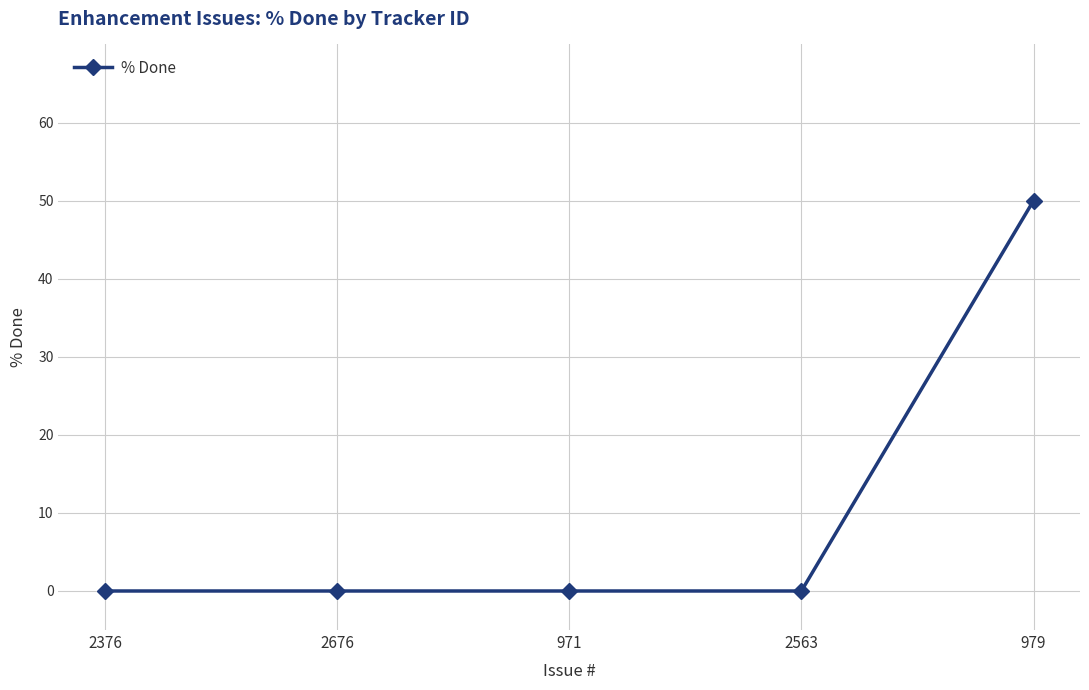

The chart shows a value of -21 at 2676. True or false?

False